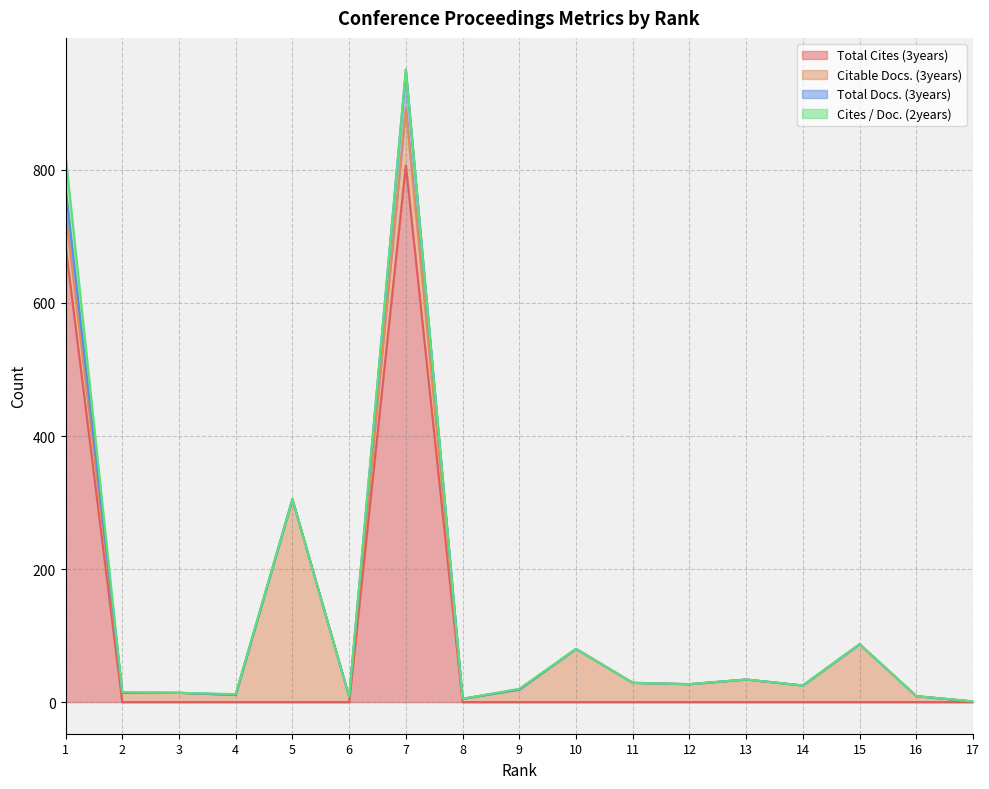

Which category has the highest value across all series?

7